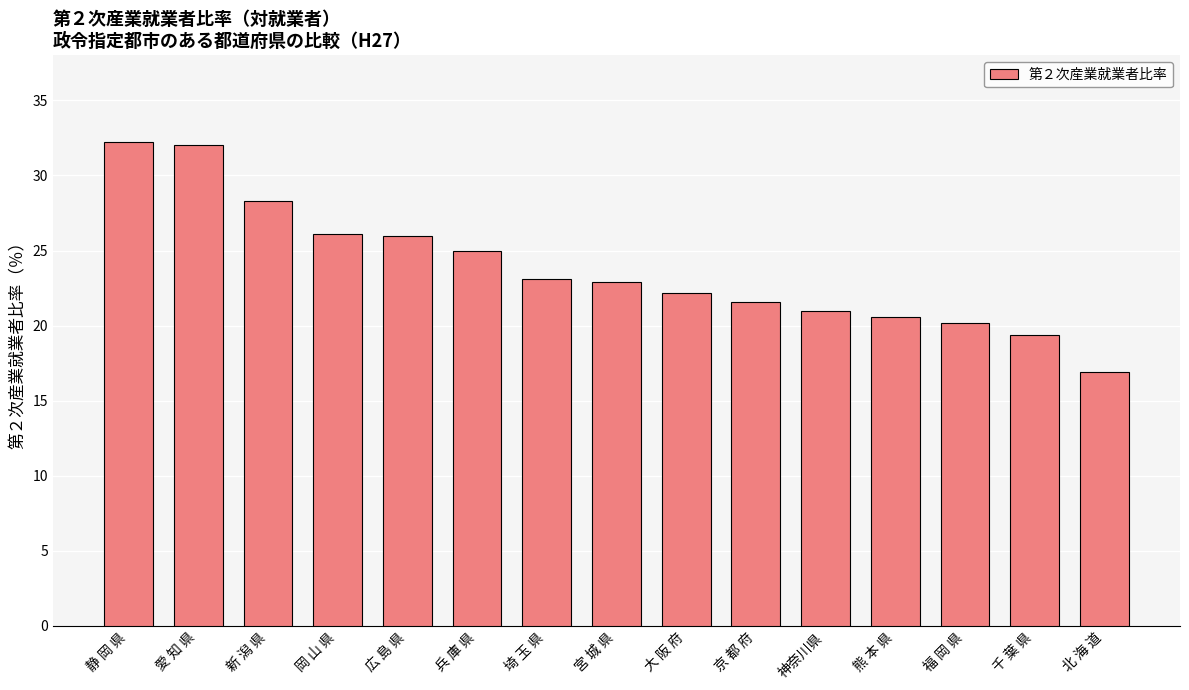

The value at 大 阪 府 is 22.2. True or false?

True